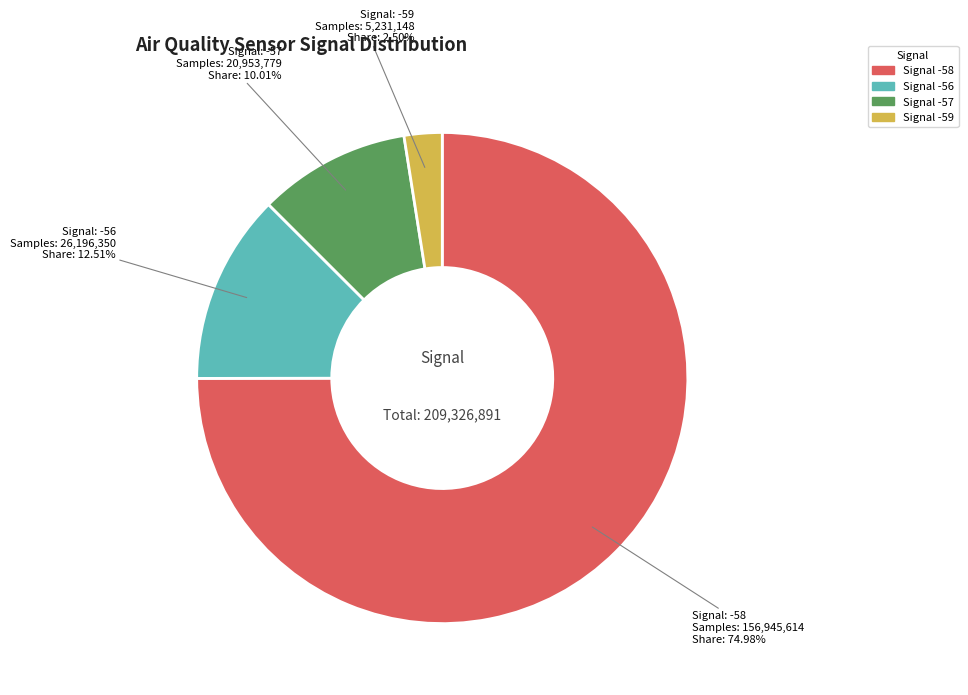

Does any single category account for the majority?

Yes